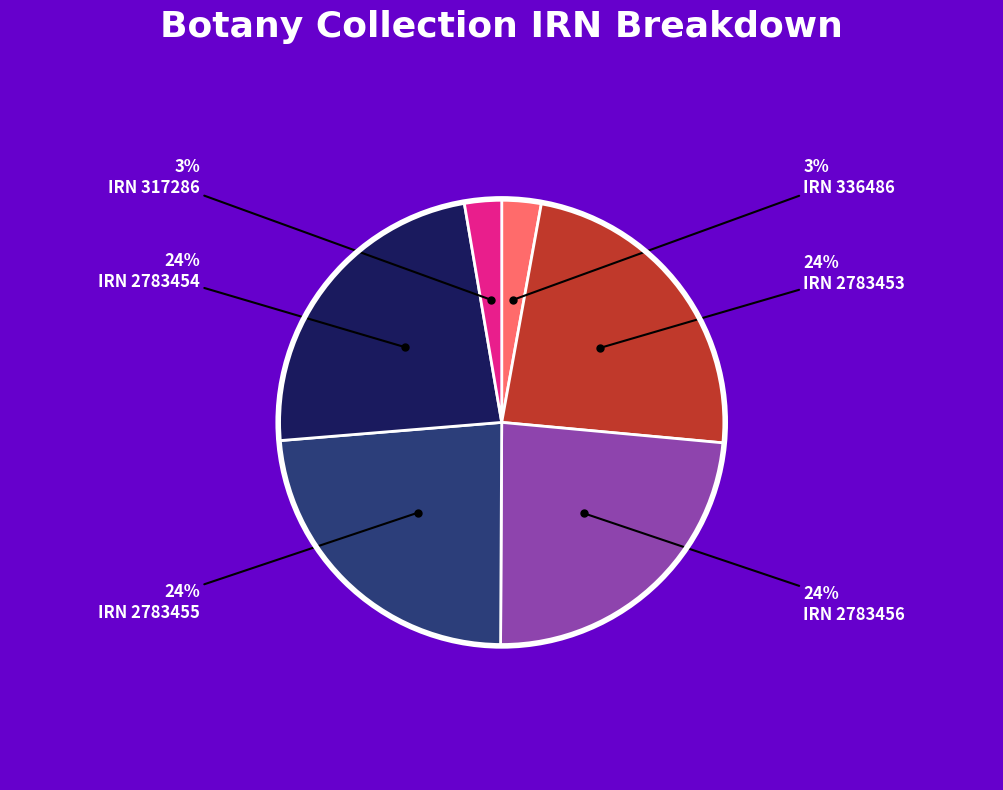

Does any single category account for the majority?

No